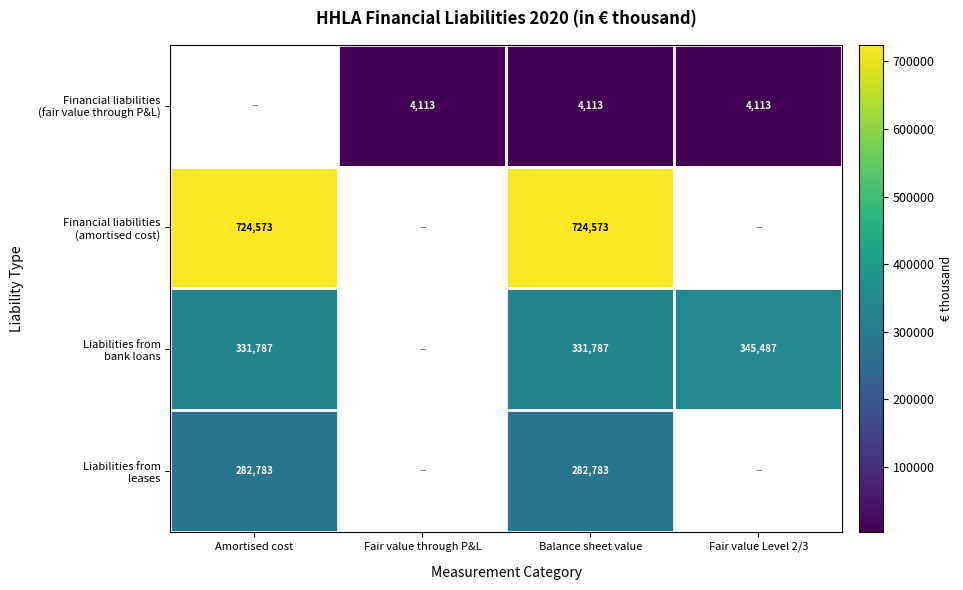

At which category does the chart reach its peak across all series?

Amortised cost